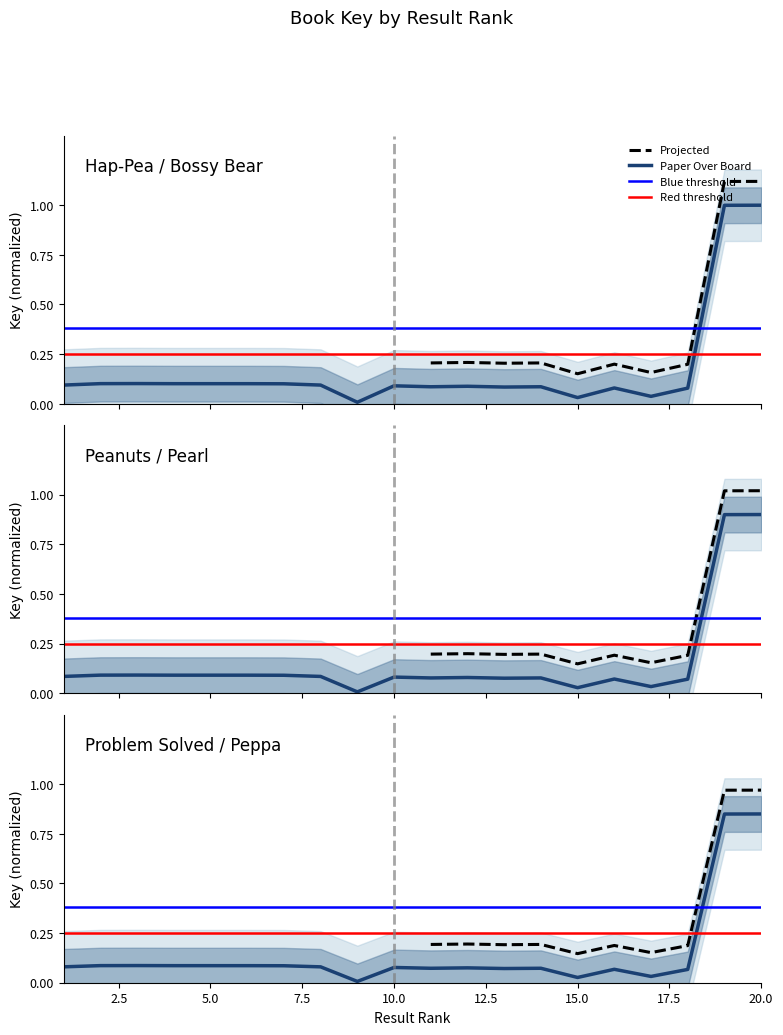

How many interior local valleys (lower than both neighbors) does the data have?

5